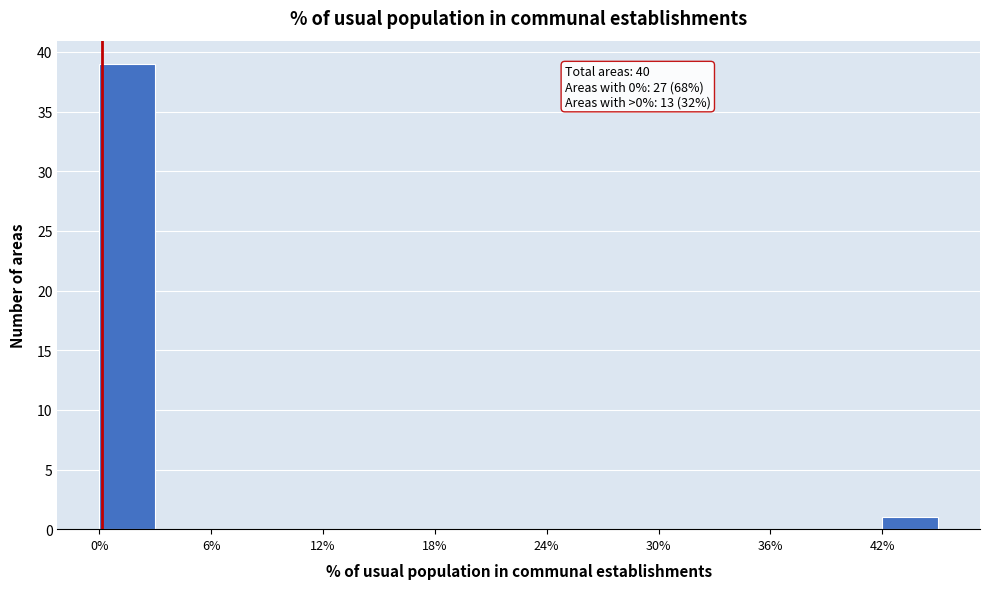

Read against the x-axis, roughly where is the centre of the tallest bar?

2